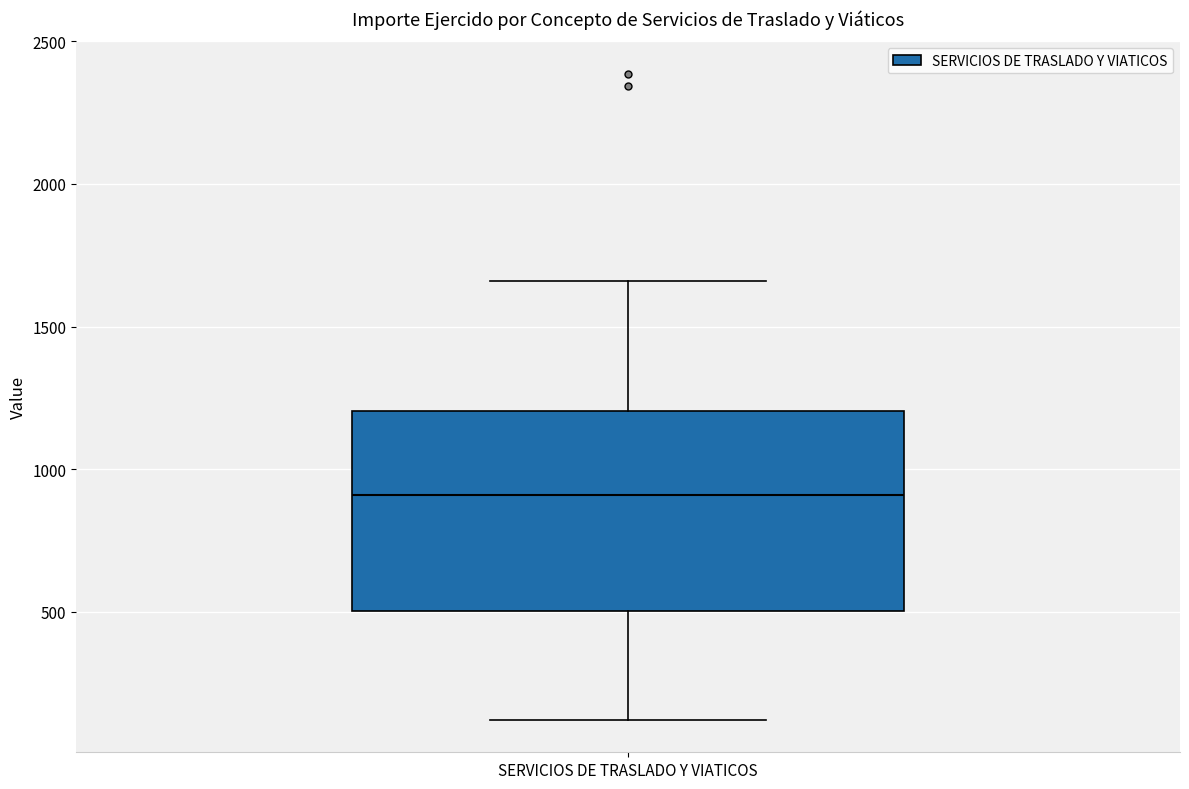

Where does the lower whisker of the box for SERVICIOS DE TRASLADO Y VIATICOS end on the y-axis? The values are not printed on the chart, so give them approximately, as read against the axis.

100